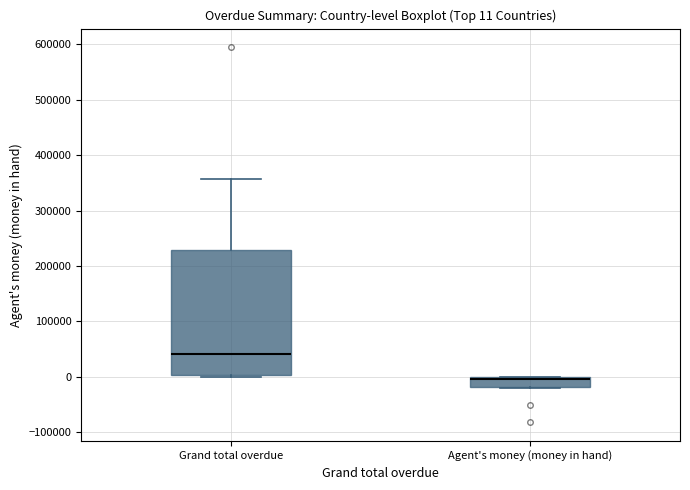

Comparing the boxes themselves (not the whiskers), which one is the tallest?

Grand total overdue